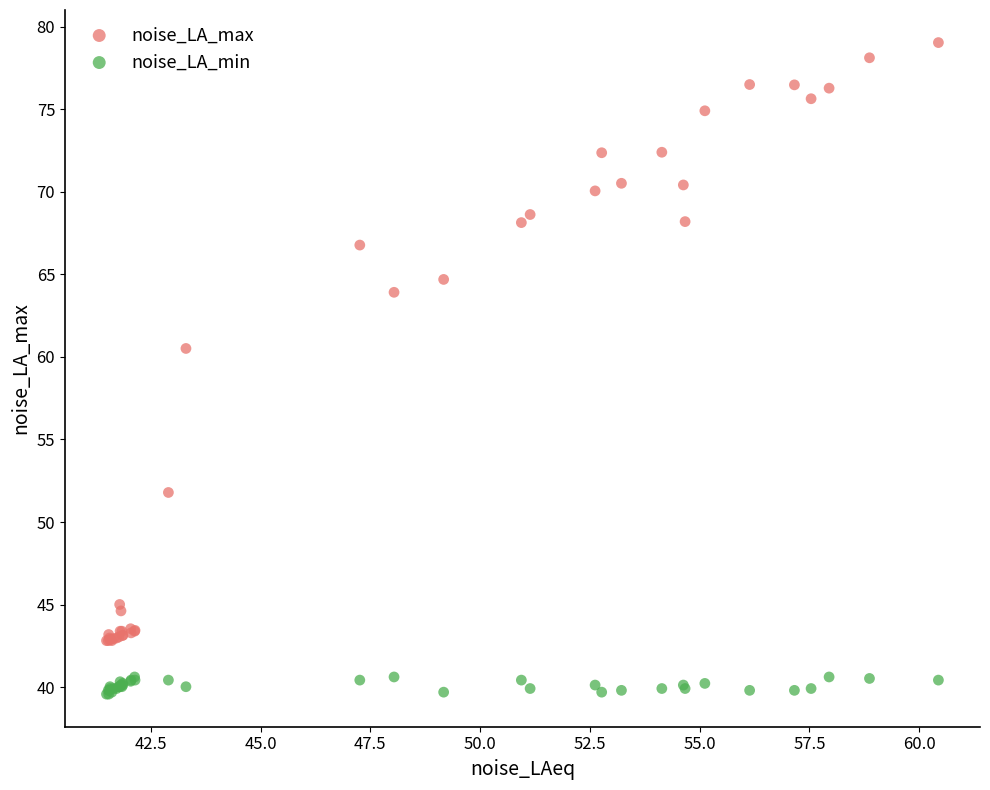

Which series has the widest spread of Y values?

noise_LA_max